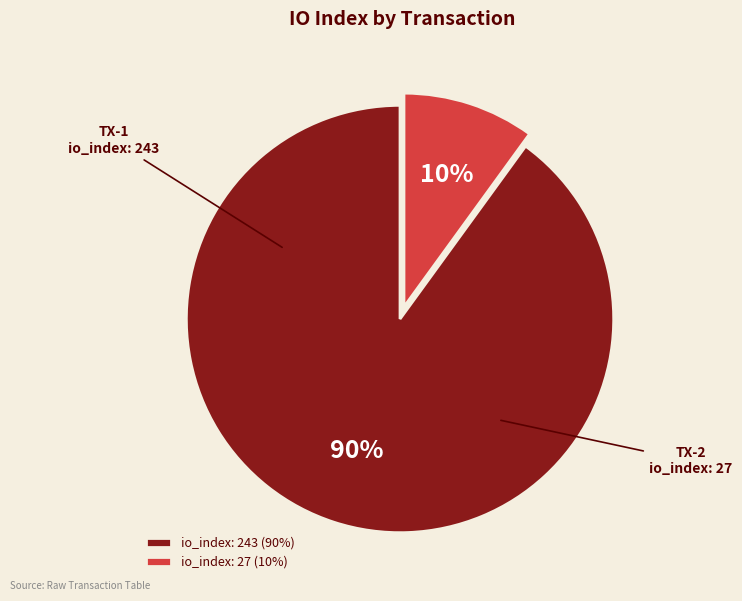

Is the sum of io_index: 27 (10%) and io_index: 243 (90%) greater than half?

Yes